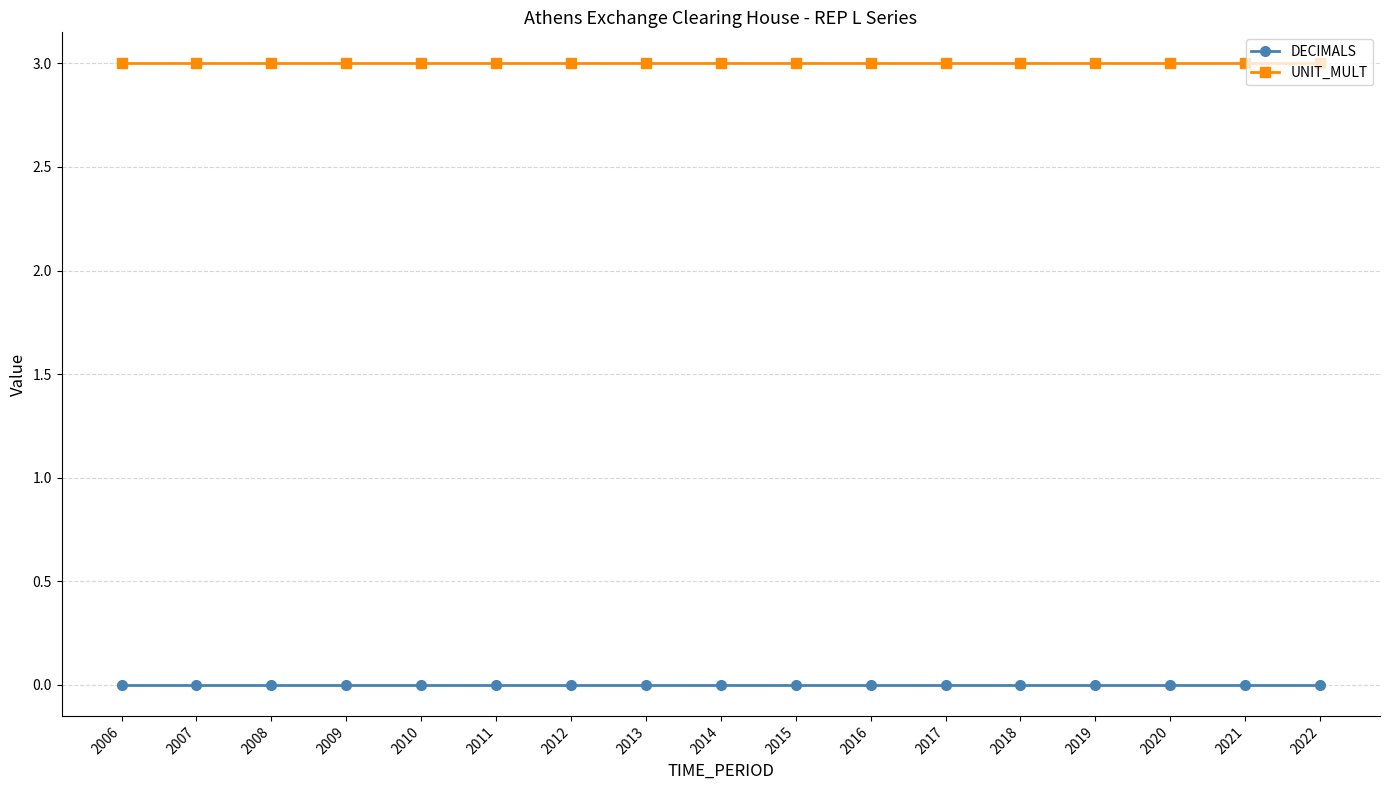

How many series are shown in this chart?

2